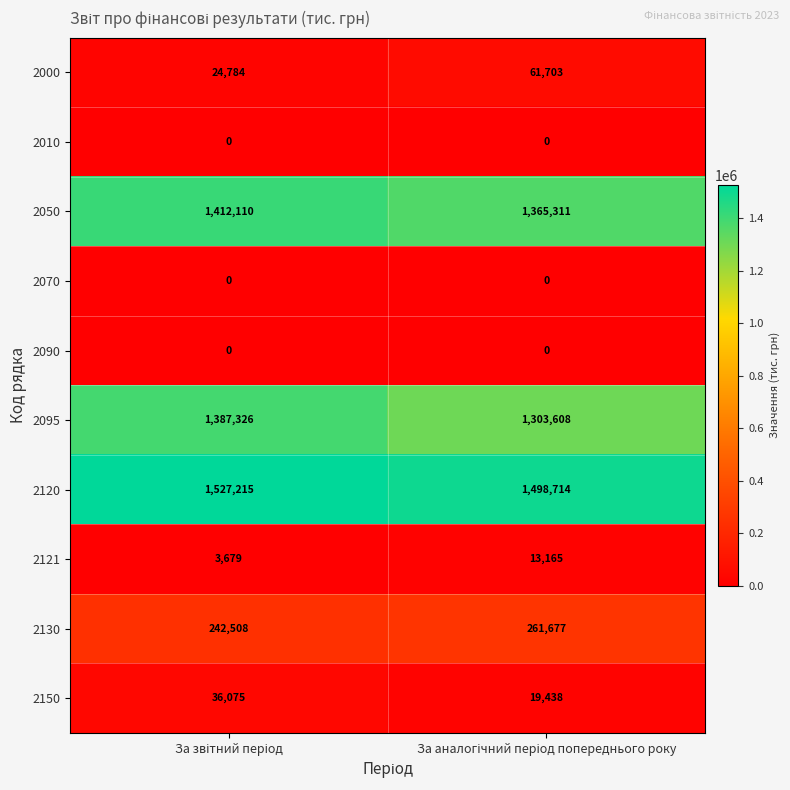

What is the difference between the maximum and minimum values in the 2095 series?

83718